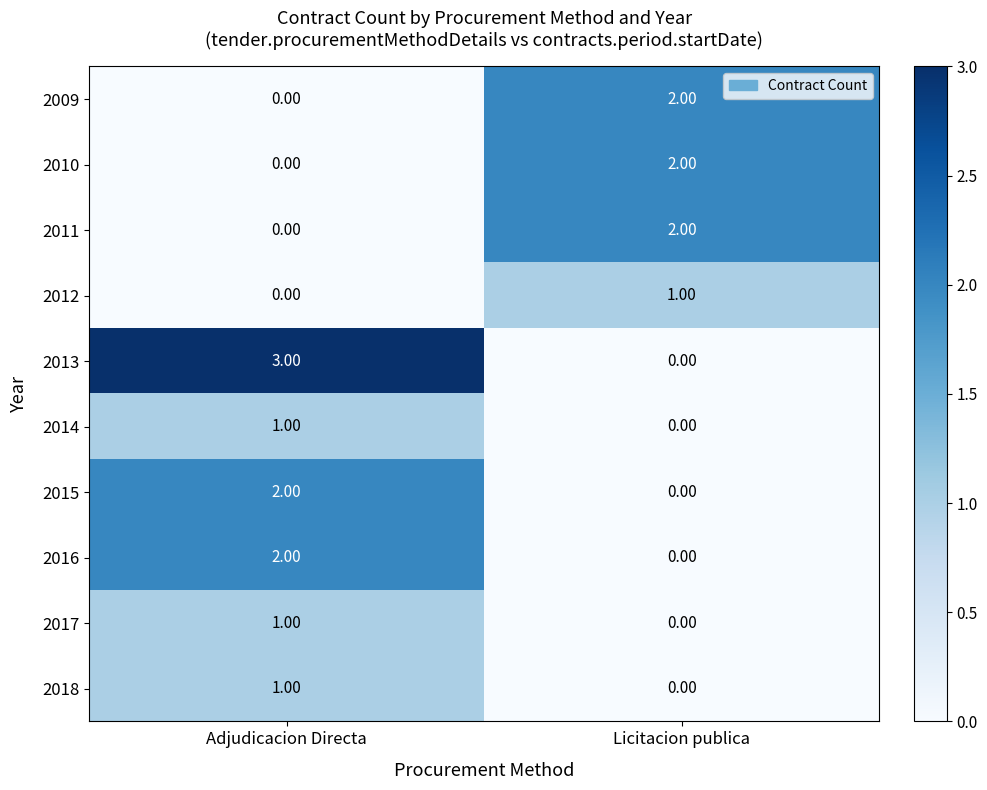

At which label does 2012 reach its minimum?

Adjudicacion Directa